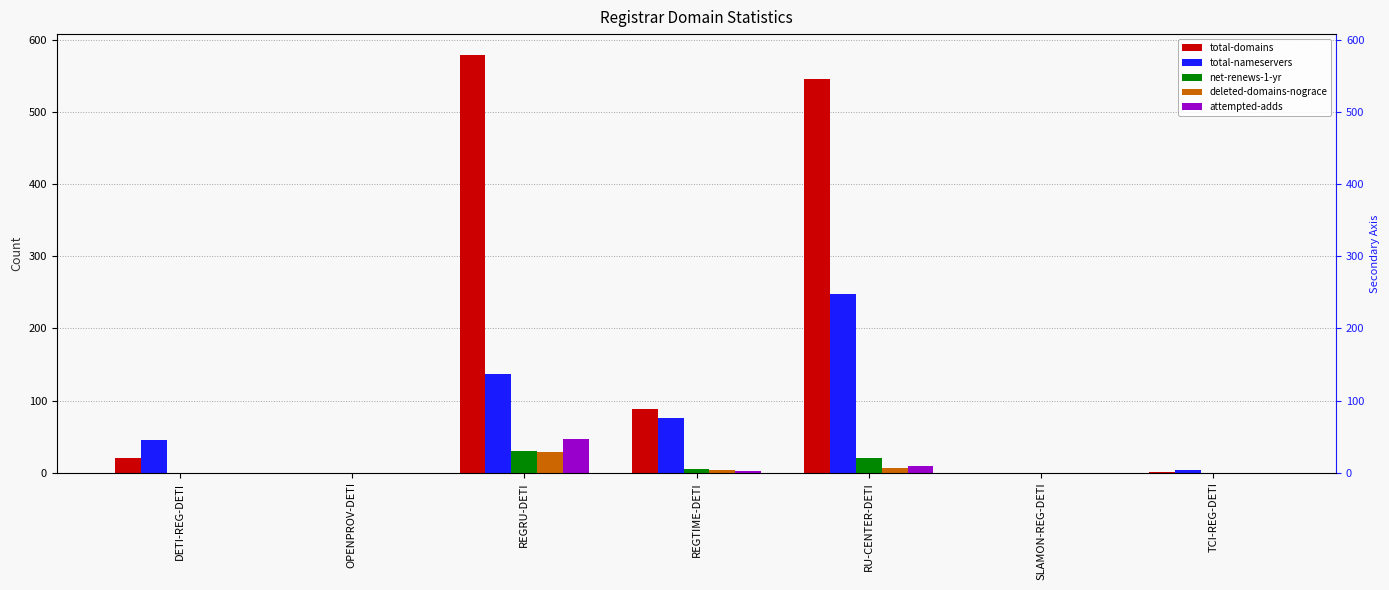

Rank the categories by total-nameservers value from lowest to highest.

OPENPROV-DETI, SLAMON-REG-DETI, TCI-REG-DETI, DETI-REG-DETI, REGTIME-DETI, REGRU-DETI, RU-CENTER-DETI